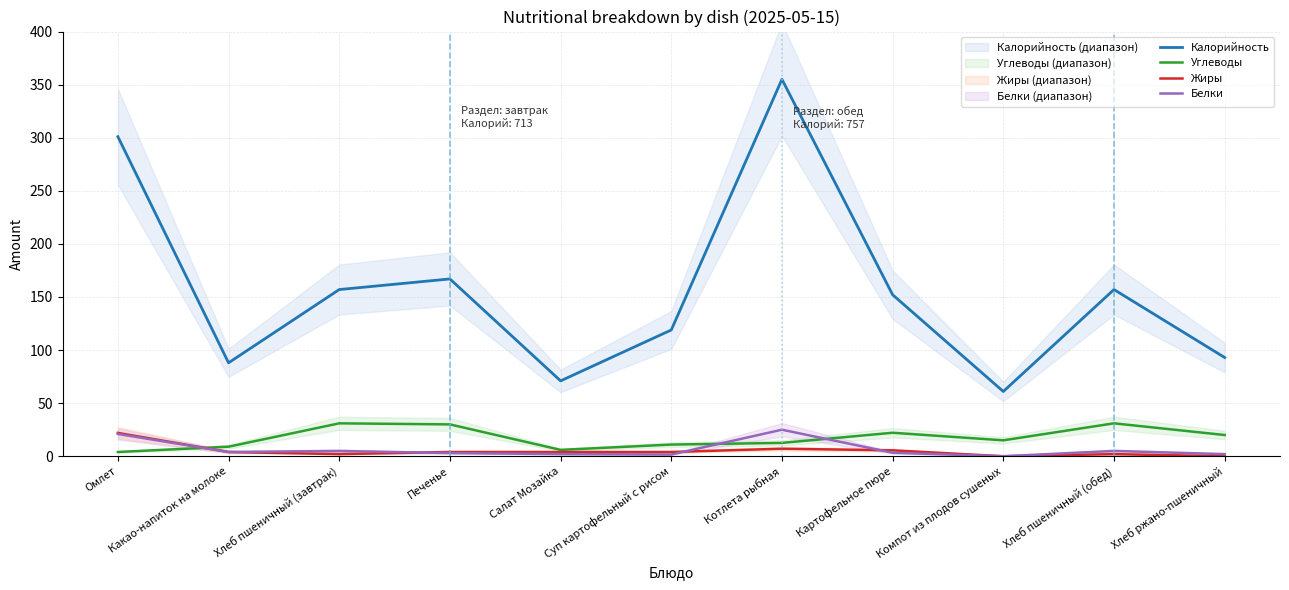

What is the sum of all Белки values?

71.9